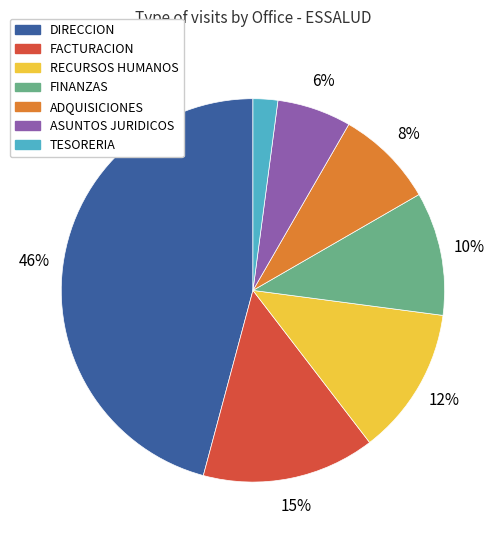

Combined, do FACTURACION and ASUNTOS JURIDICOS account for over 50%?

No